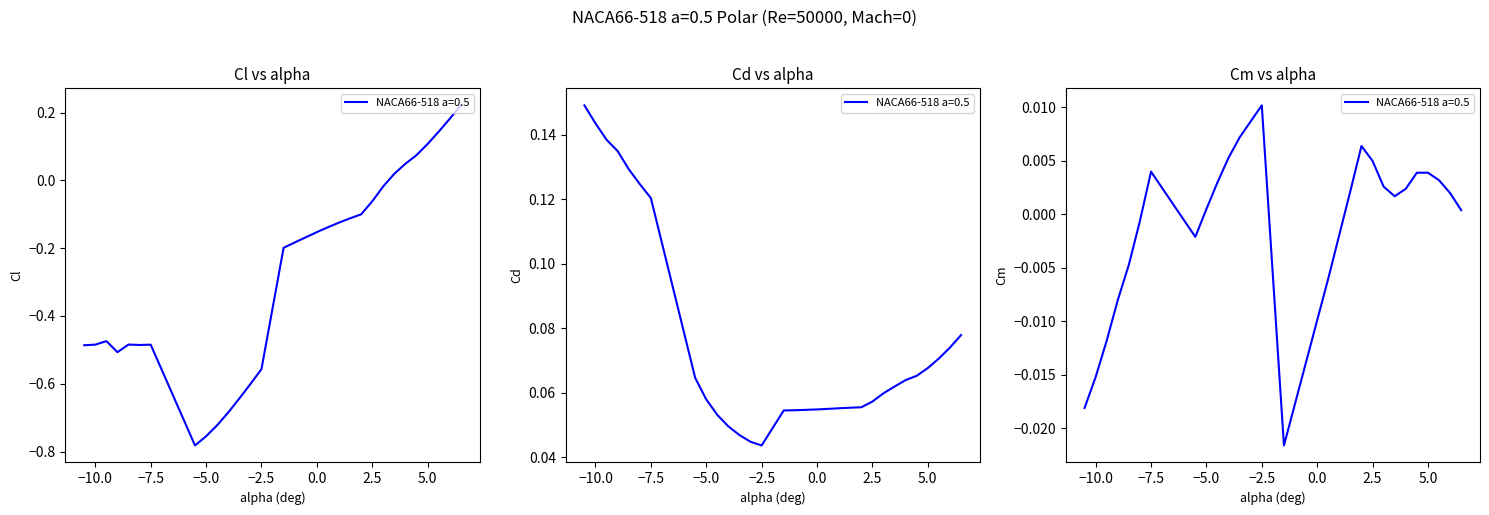

Which series changed the most between -3.5 and -1.0?

Cl